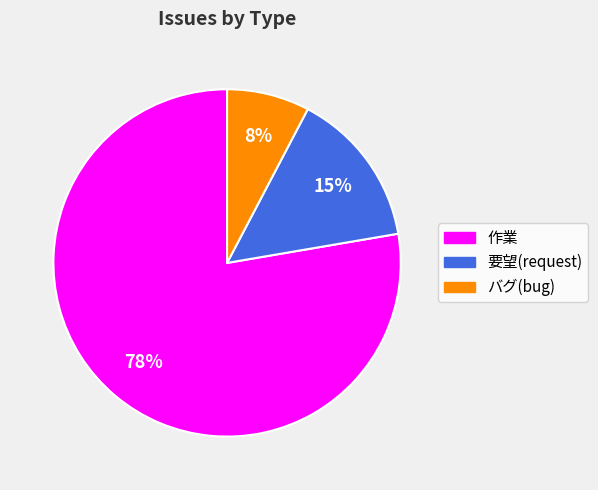

To the nearest percent, what is the average slice percentage?

33%